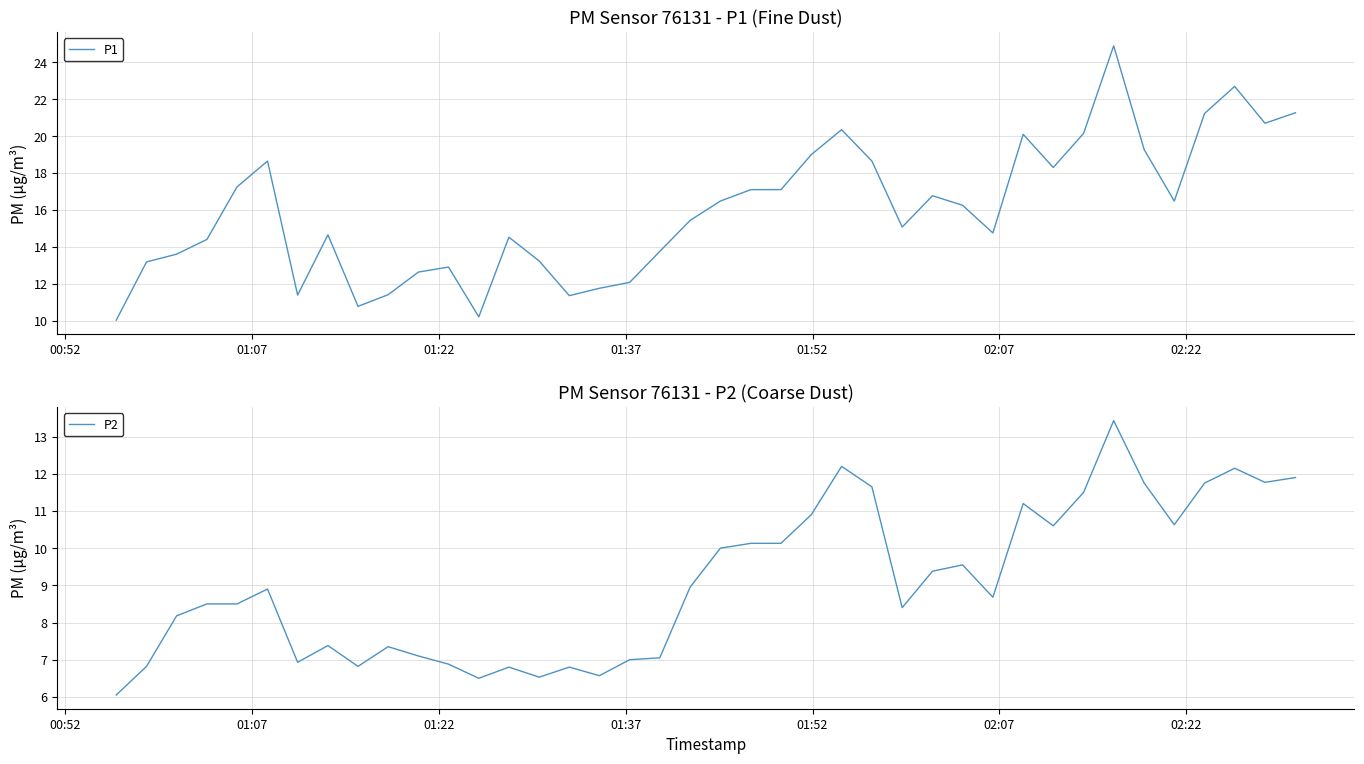

What is the lowest value of the P1 series?

10.0